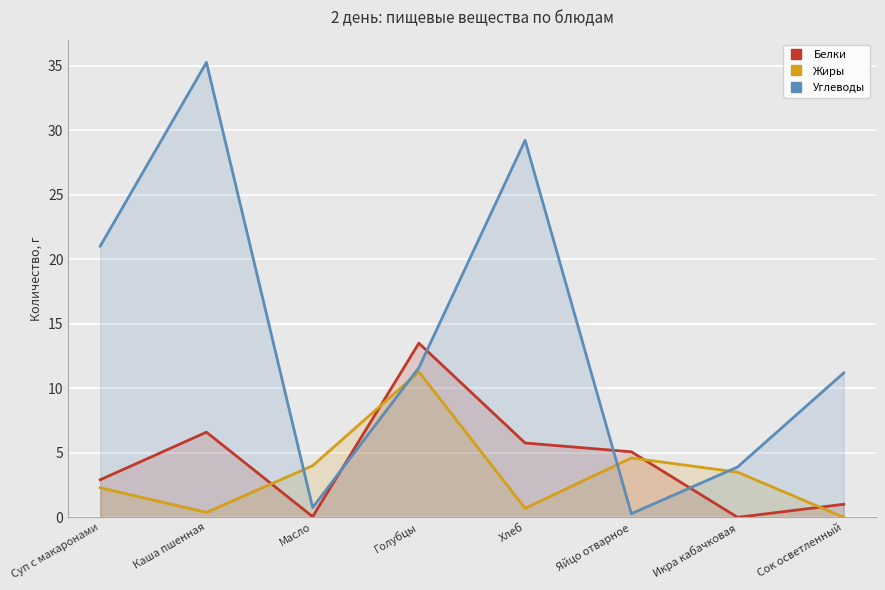

What position from the left is Хлеб?

5